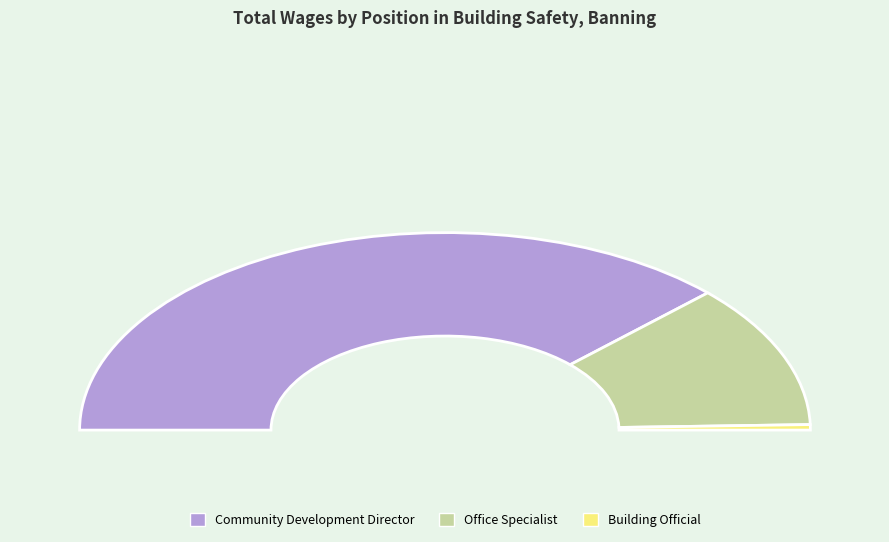

Rank the categories by value from highest to lowest.

Community Development Director, Office Specialist, Building Official